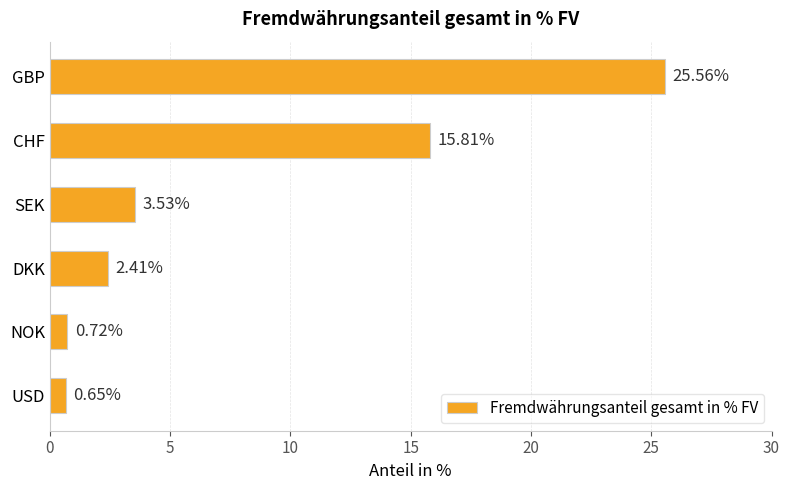

Which category has the lowest value across all series?

USD